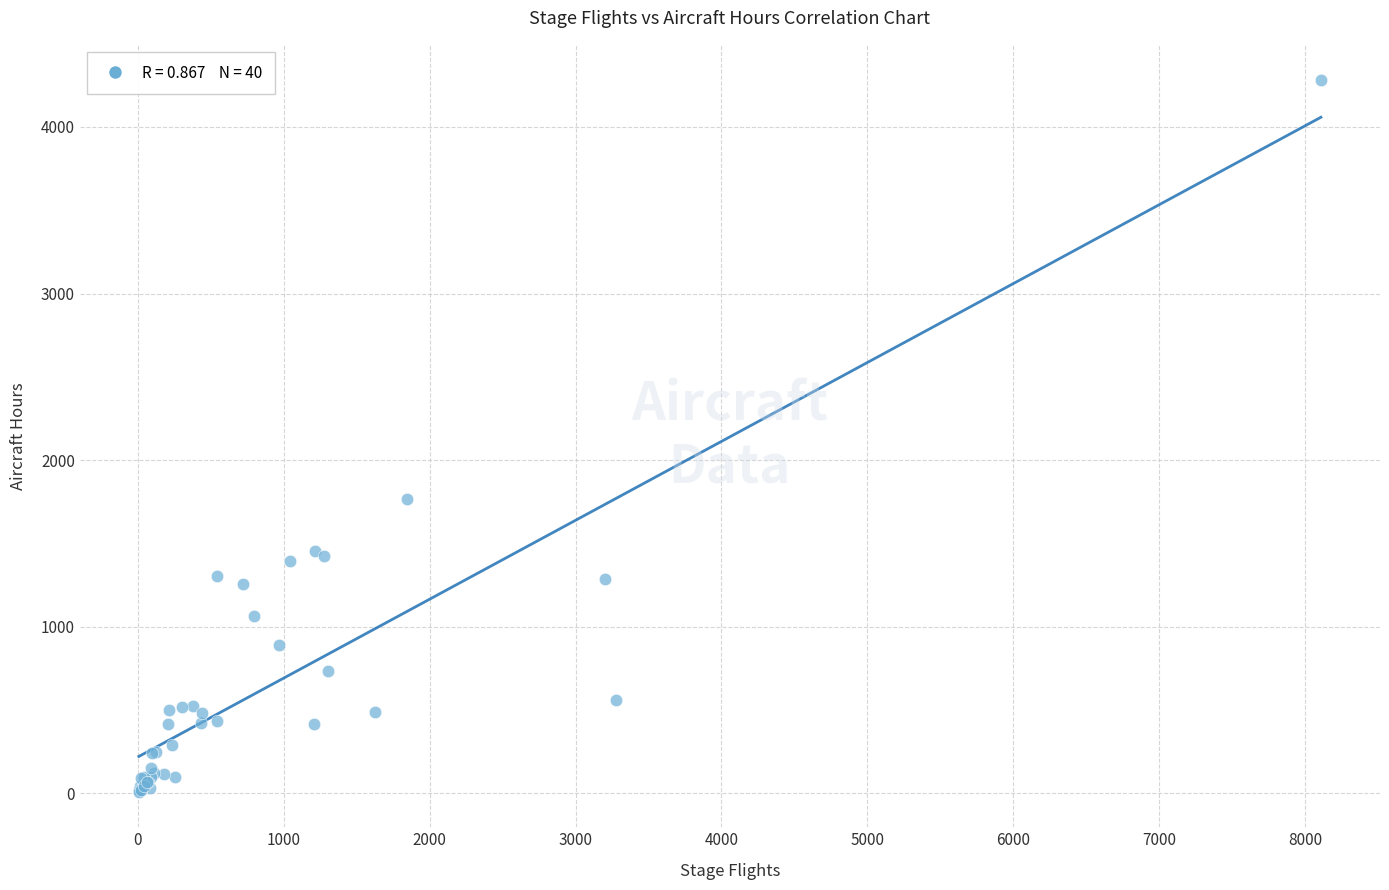

What Y value in the scatter plot is closest to 2144?

1766.4